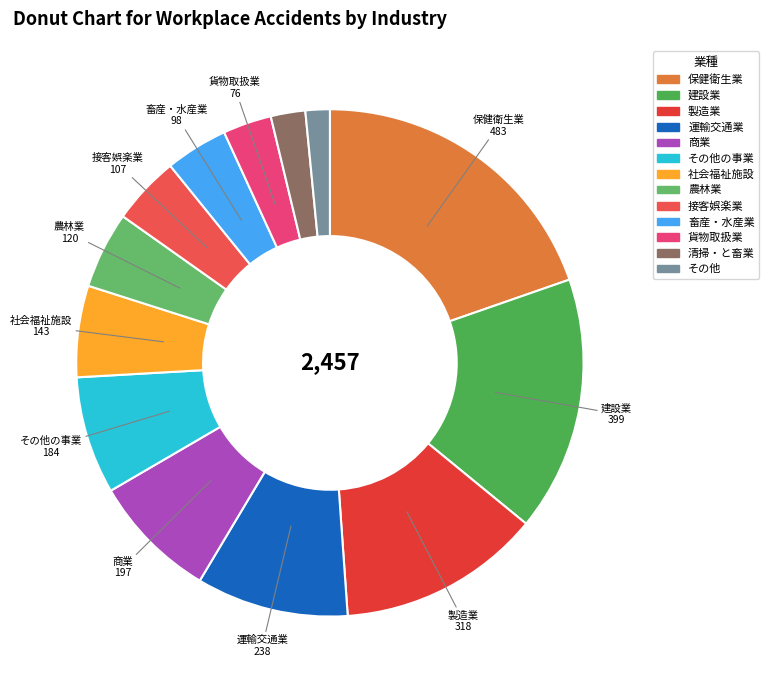

Count the number of slices in the pie.

13